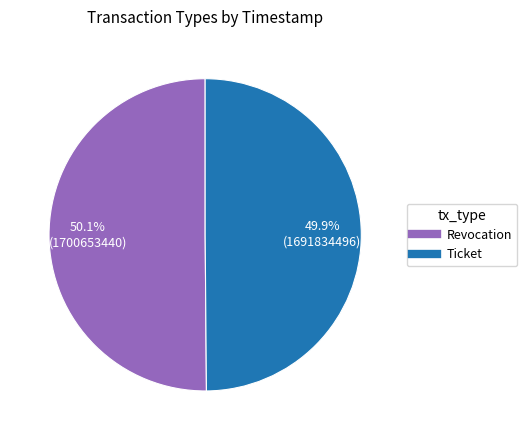

How many segments does this pie chart have?

2